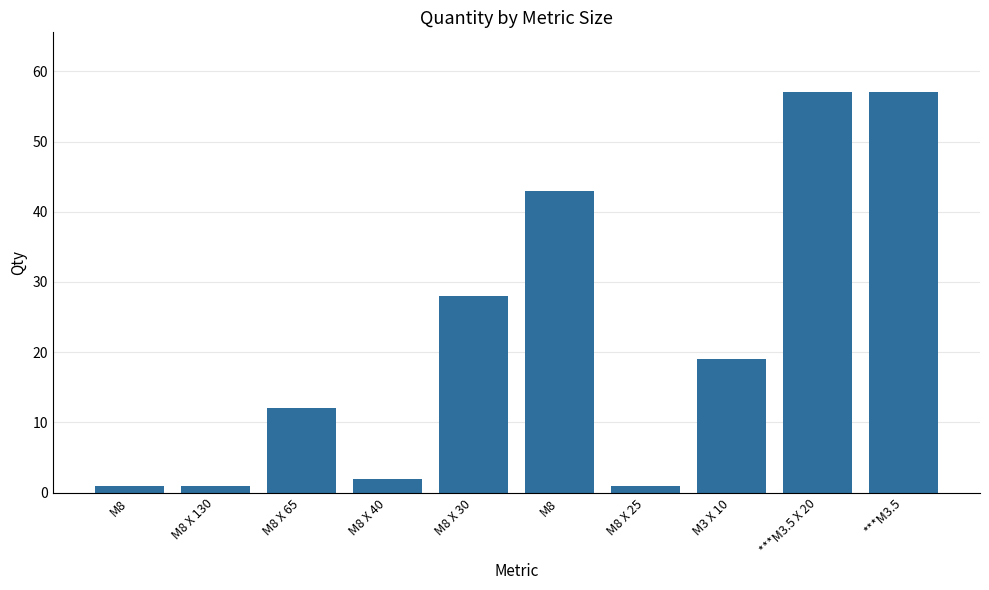

How many categories are shown in the chart?

10